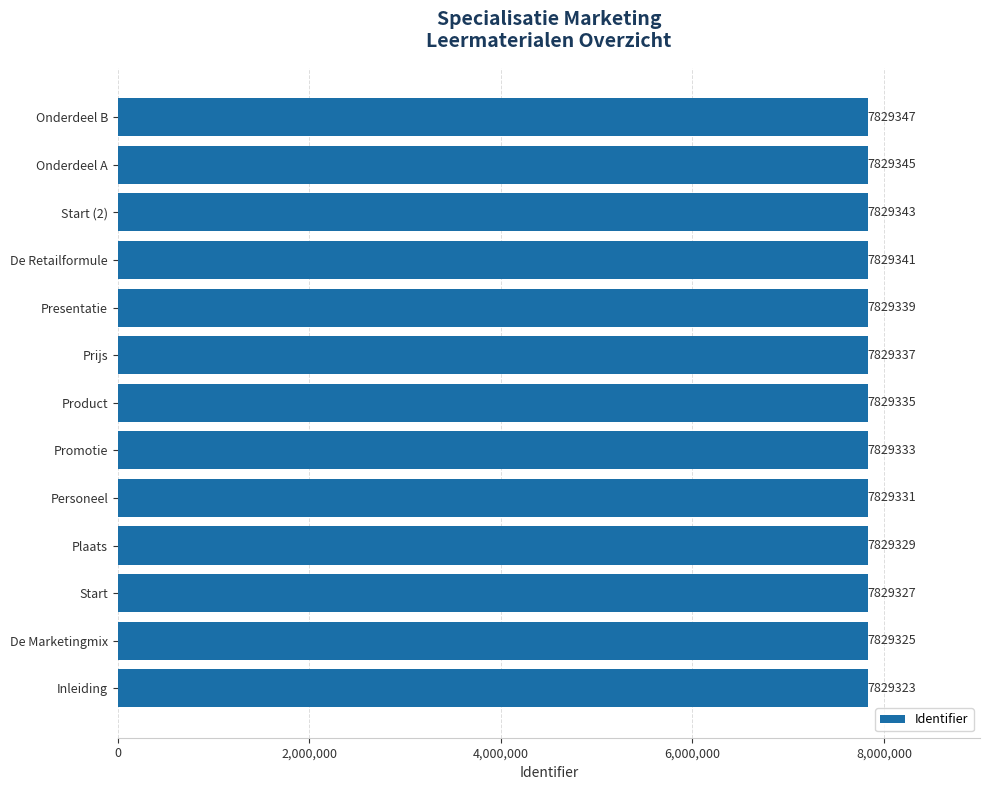

Approximately how many times larger is the value at Start (2) compared to Personeel?

1.0